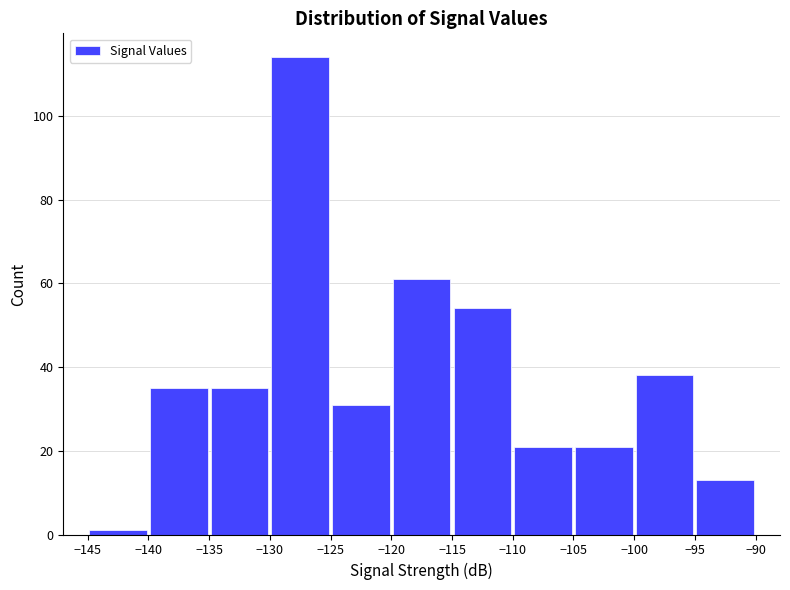

Reading left to right, list every bar in this chart as the range it spans on the x-axis followed by its height. The values are not printed on the chart, so give them approximately, as read against the axis.

-145 to -140: under 2
-140 to -135: 36
-135 to -130: 36
-130 to -125: 114
-125 to -120: 32
-120 to -115: 62
-115 to -110: 54
-110 to -105: 22
-105 to -100: 22
-100 to -95: 38
-95 to -90: 14